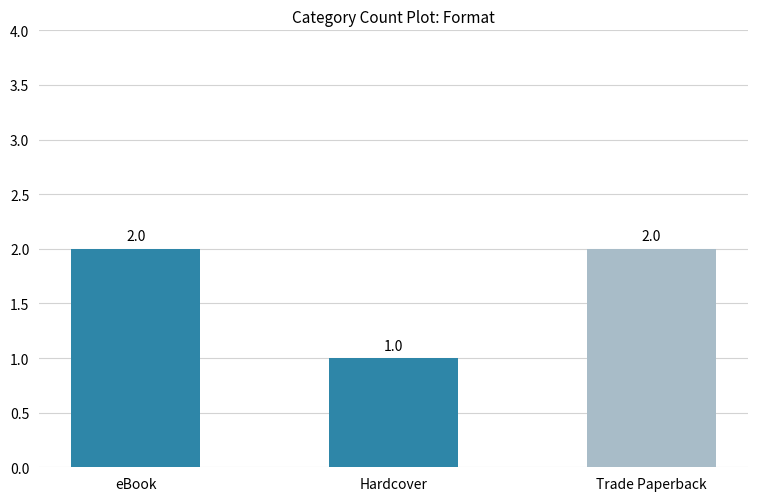

What is the value of the 1st bar from the left?

2